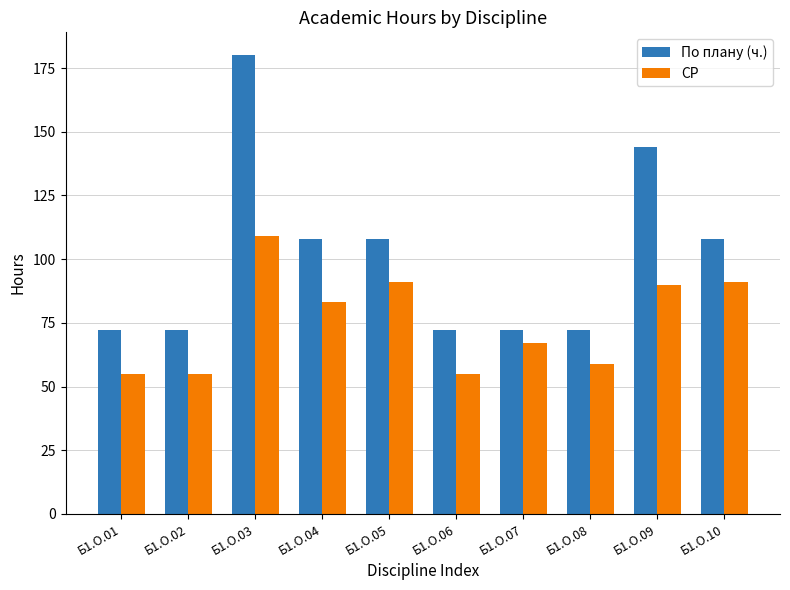

Between Б1.О.05 and Б1.О.09, which series saw the biggest shift?

По плану (ч.)